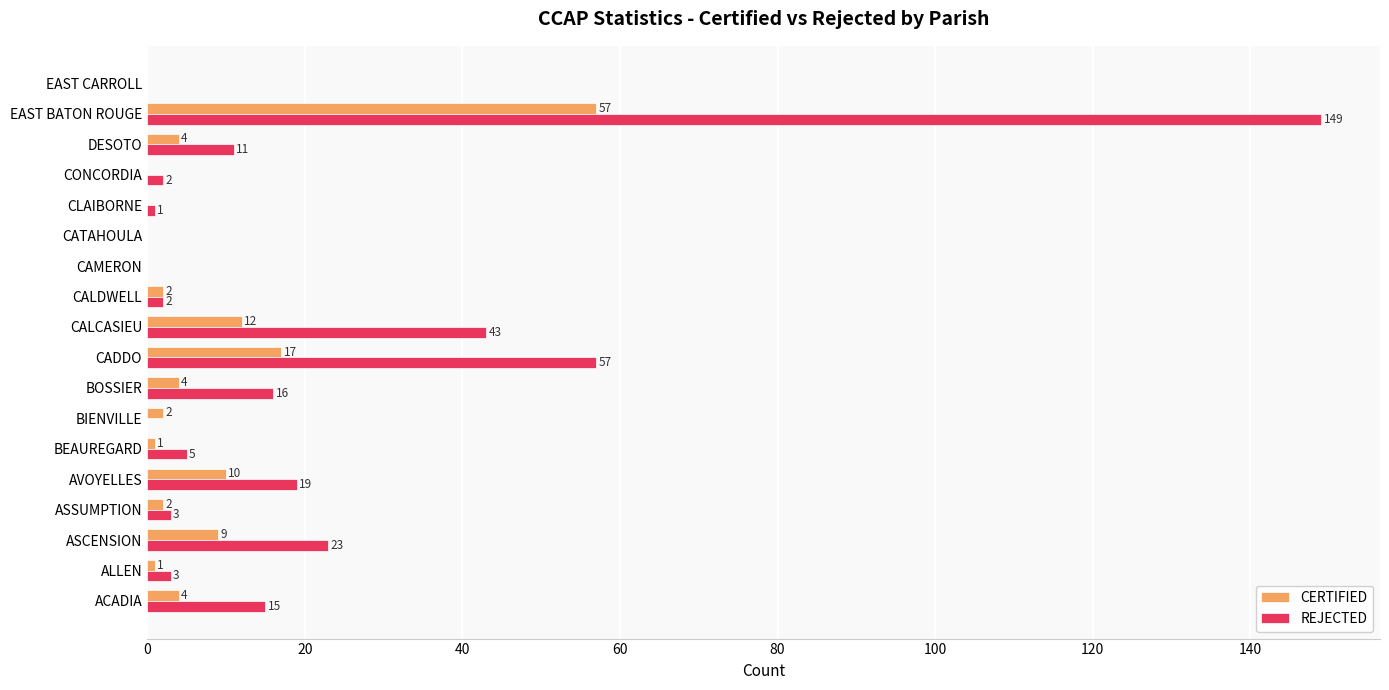

How many positive values does the CERTIFIED series have?

13